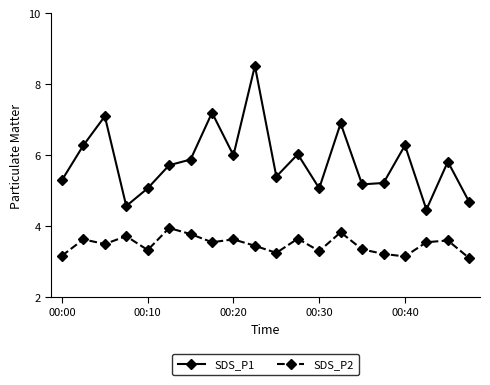

List the series in order of their overall mean, lowest first.

SDS_P2, SDS_P1